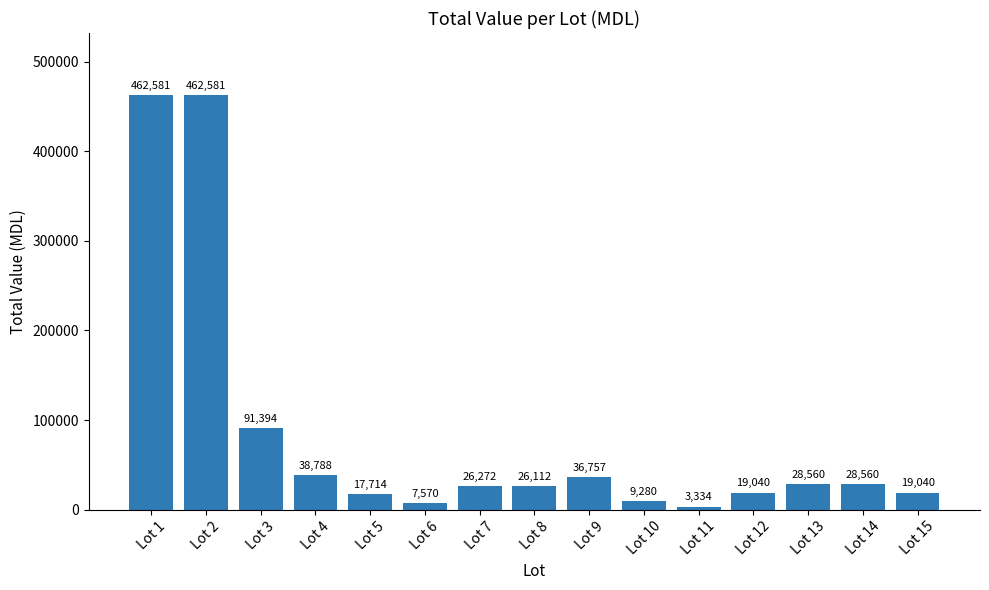

What value does the data have at Lot 1?

462581